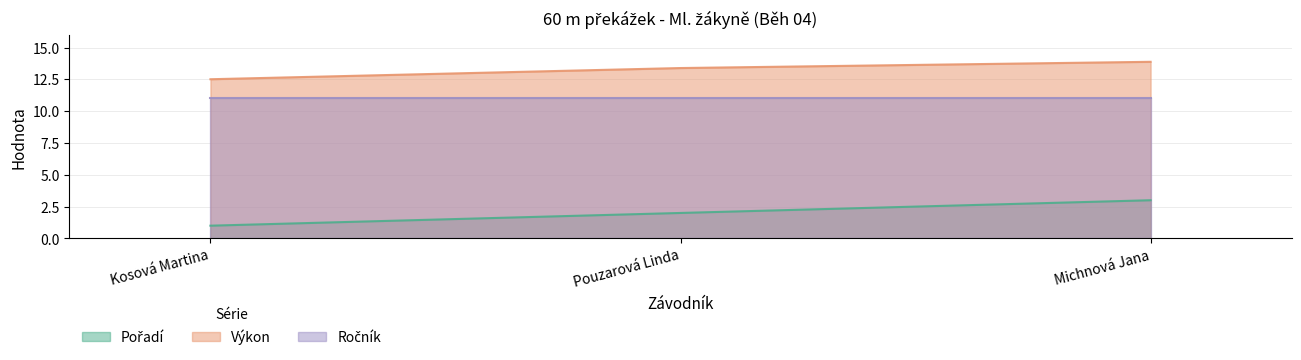

What is the label of the 1st point from the right?

Michnová Jana